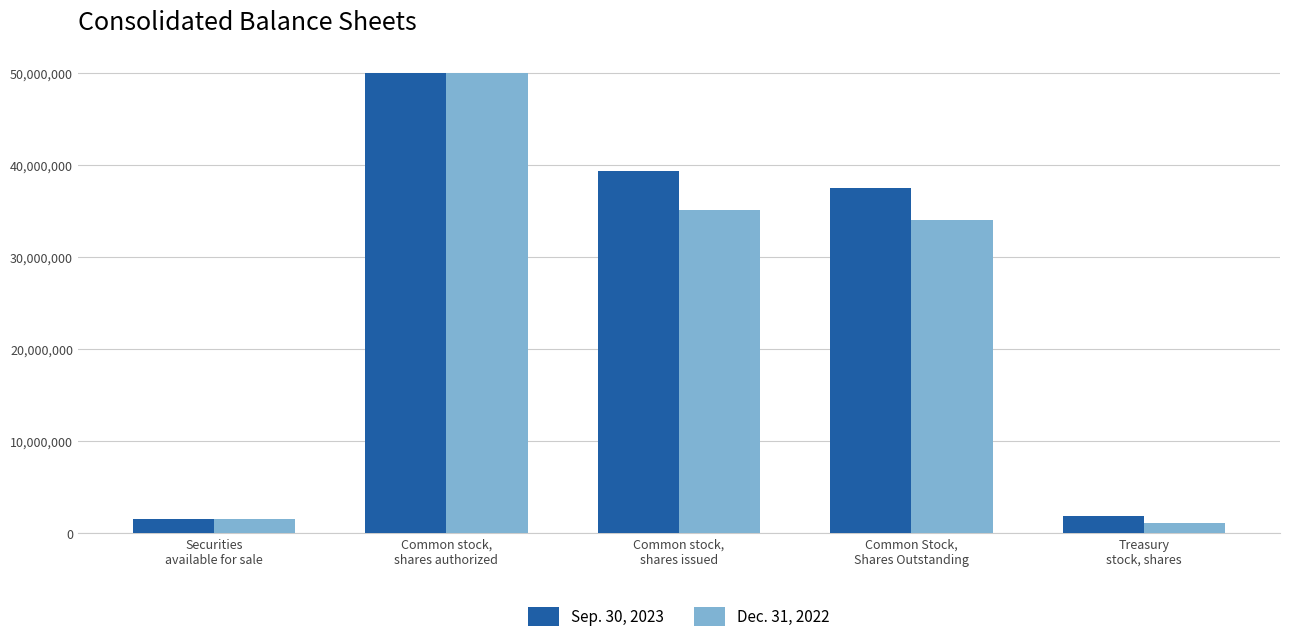

What is the label of the 5th bar from the right?

Securities
available for sale